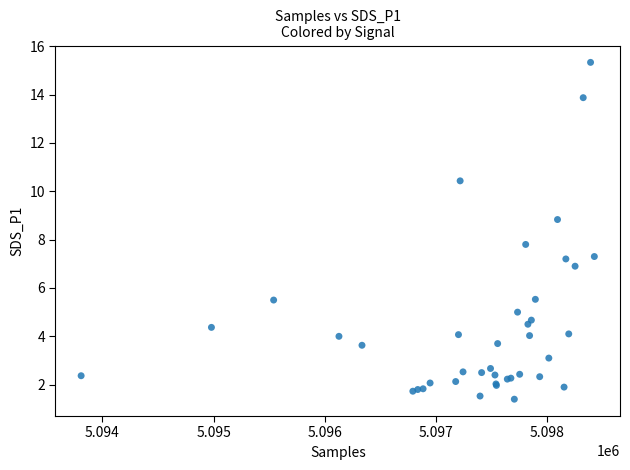

What Y value in the scatter plot is closest to 8?

7.8